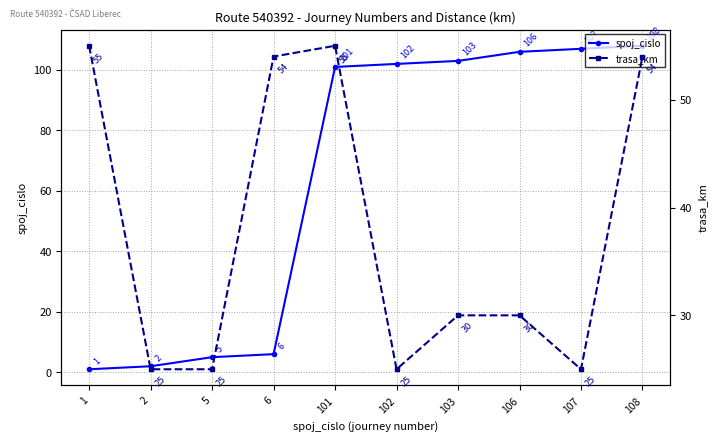

Where is spoj_cislo nearest to the value 54?

101